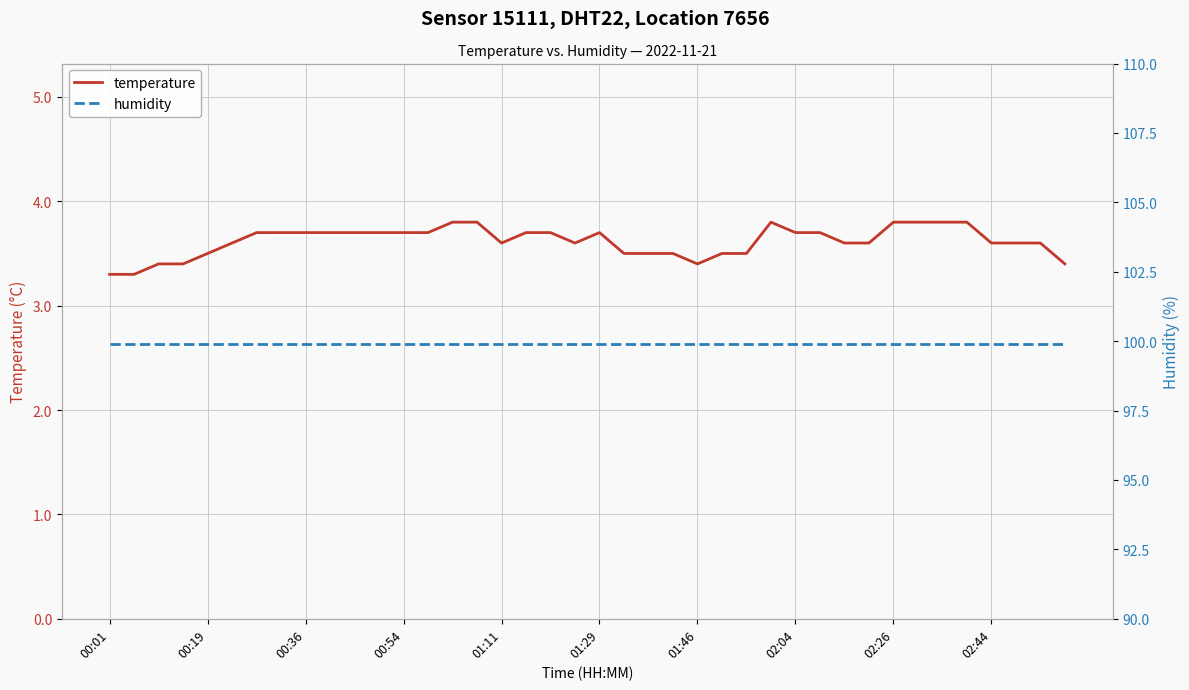

What is the sum of the humidity values at 27 and 25?

199.8